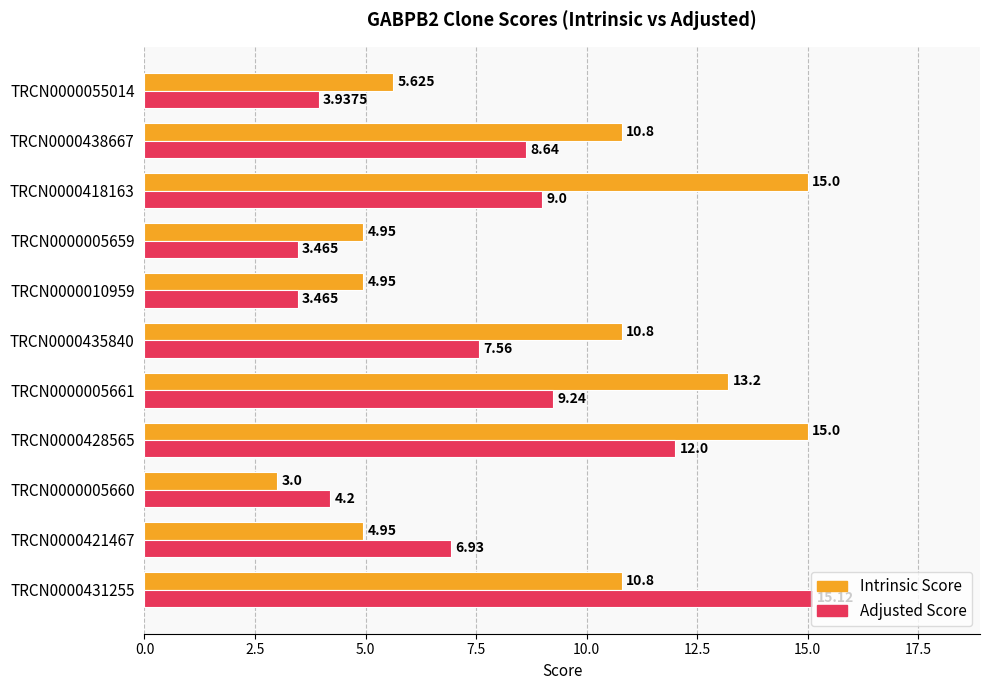

Which series has the largest total across all categories?

Intrinsic Score